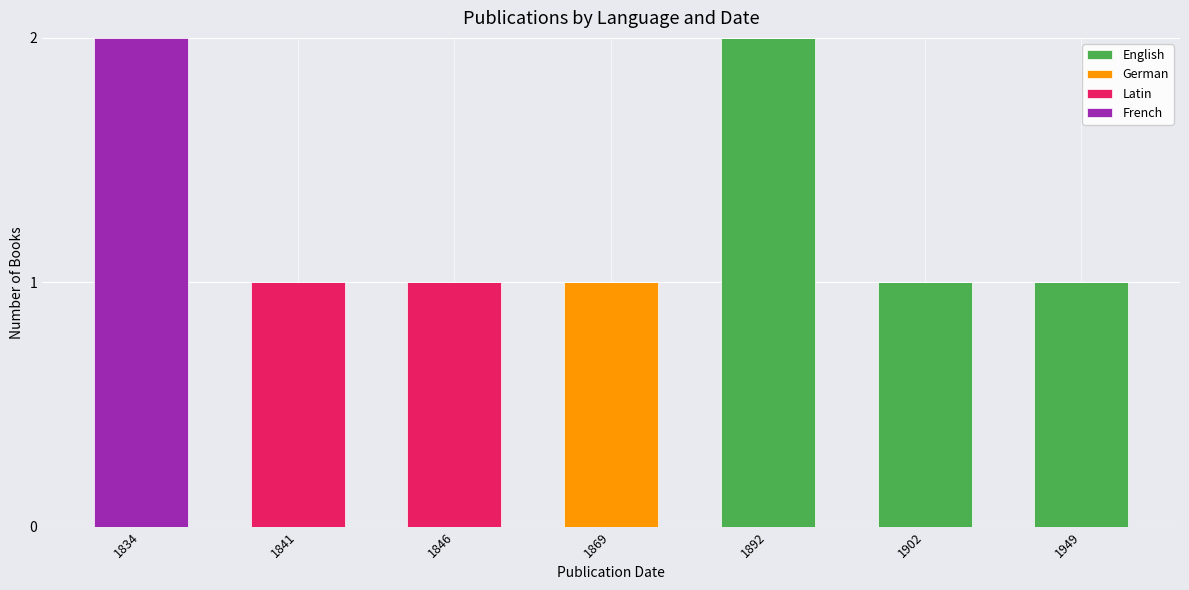

Is it true that English equals -1 at 1869?

False